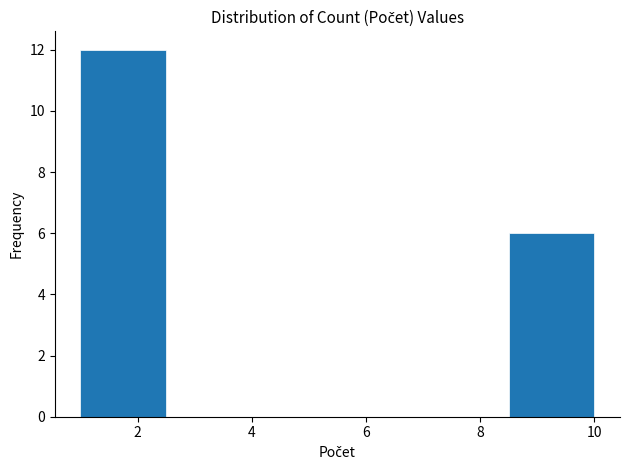

Reading left to right, transcribe this chart: for each bar, give the range it covers on the x-axis and its height. Neither the bar edges nor the heights are printed on the chart, so give them approximately, as read against the axes.

1.0 to 2.5: 12
2.5 to 4.0: 0
4.0 to 5.5: 0
5.5 to 7.0: 0
7.0 to 8.5: 0
8.5 to 10.0: 6